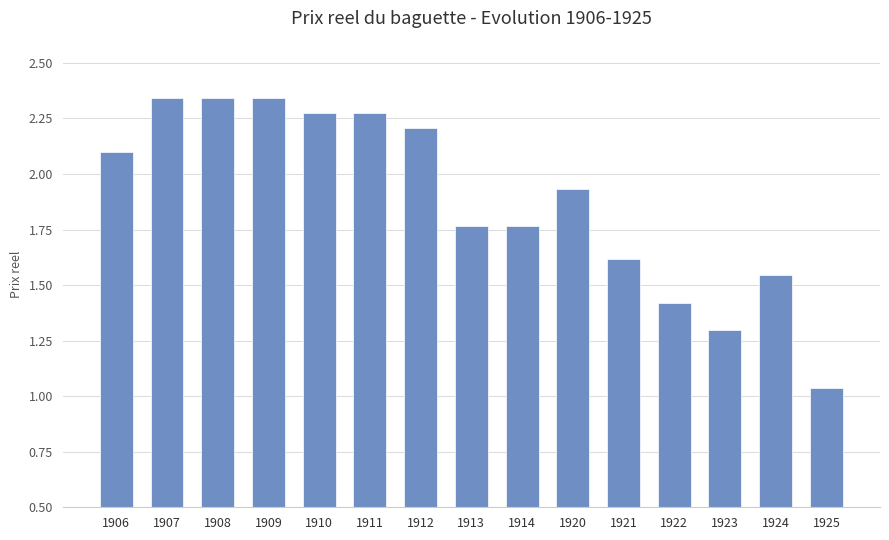

Which category has the lowest value across all series?

1925